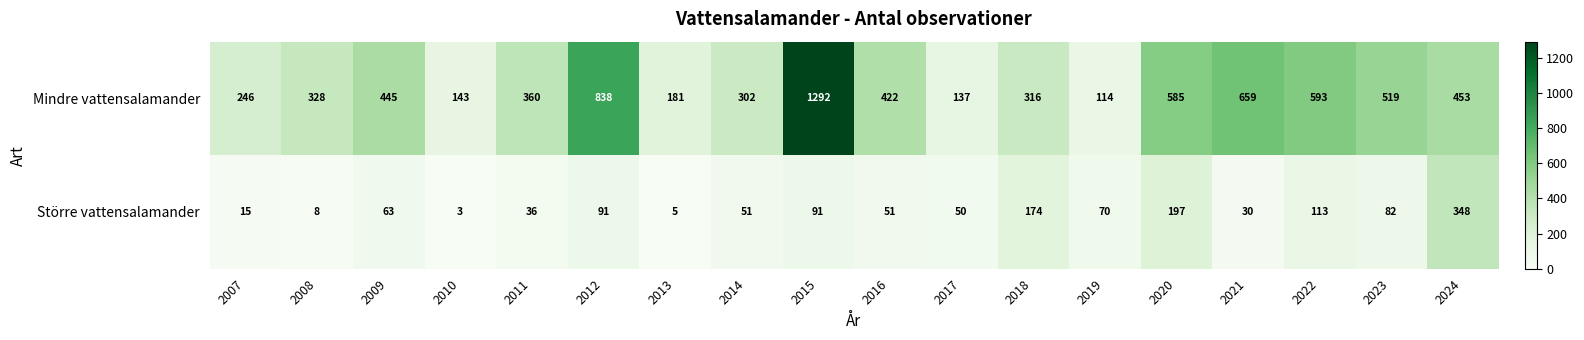

What is the total value across all series at 2016?

473